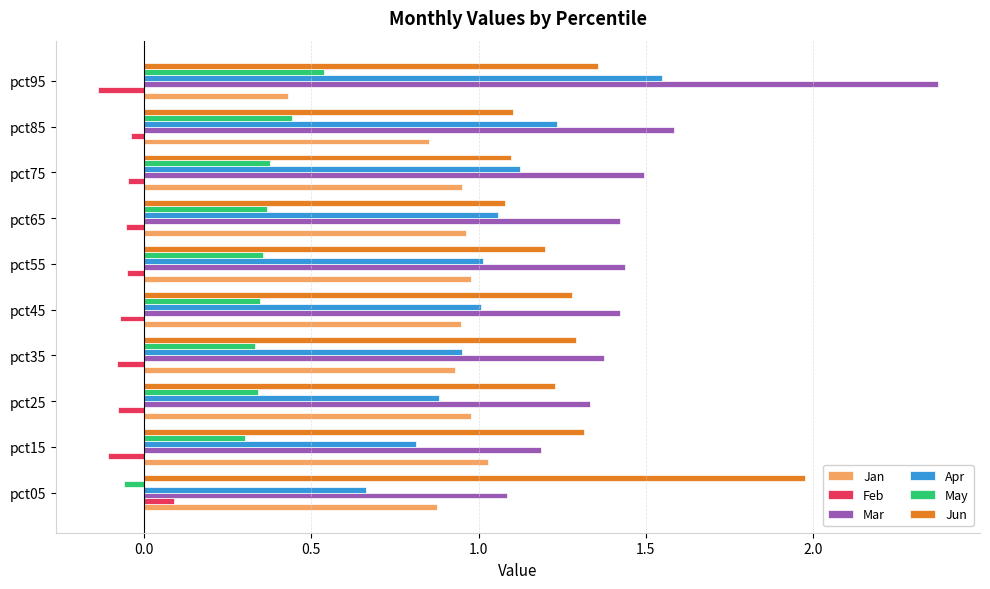

The value of Jun at pct55 is 1.2. True or false?

True